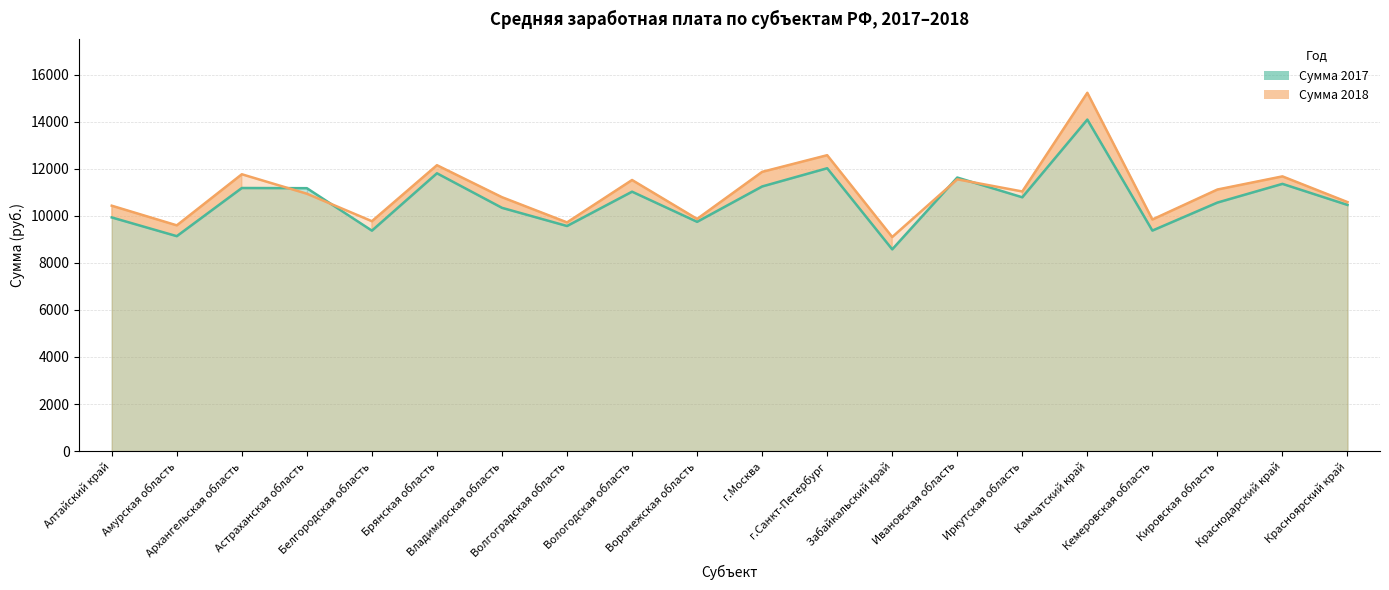

What is the approximate value of Сумма 2017 at Воронежская область?

9741.6